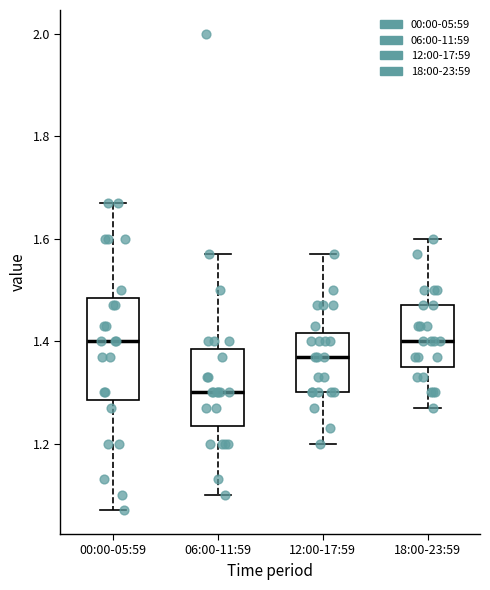

Which box is the tallest, from its lower edge to its upper edge?

00:00-05:59